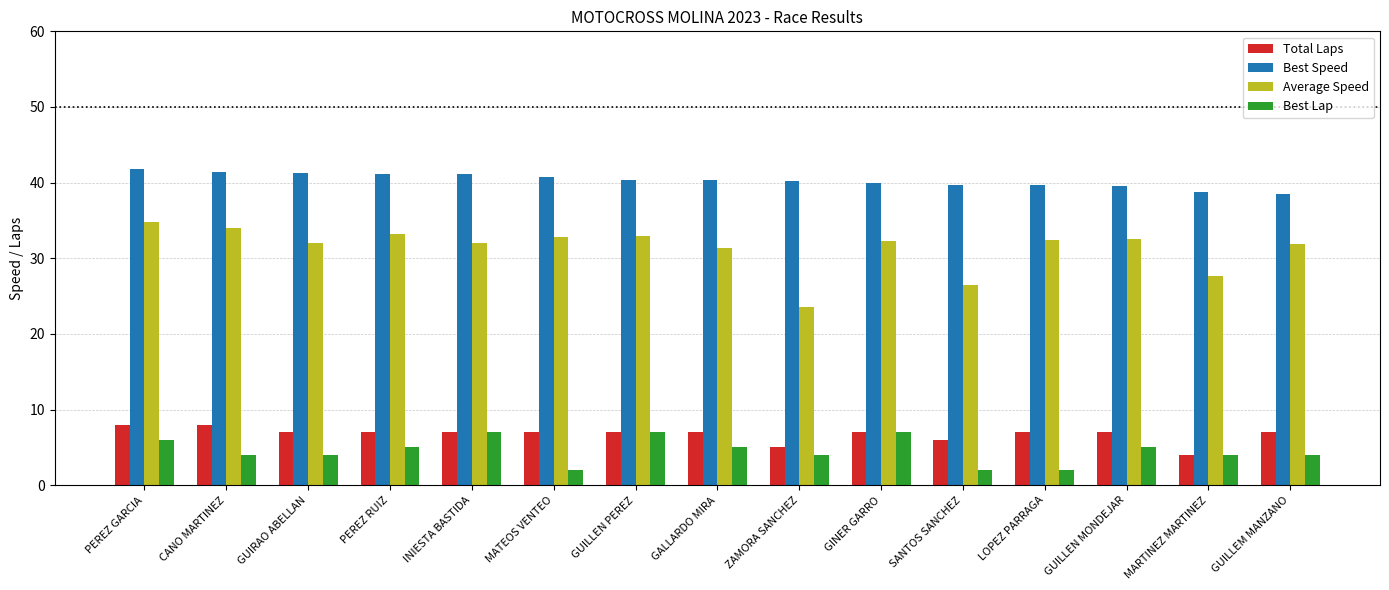

How many groups of bars are there?

15